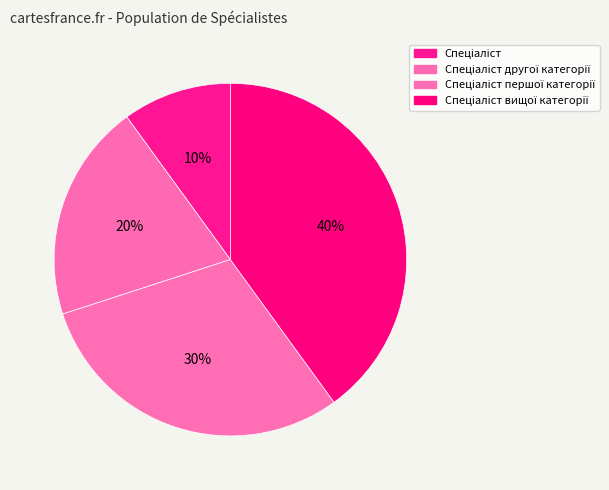

How many segments does this pie chart have?

4